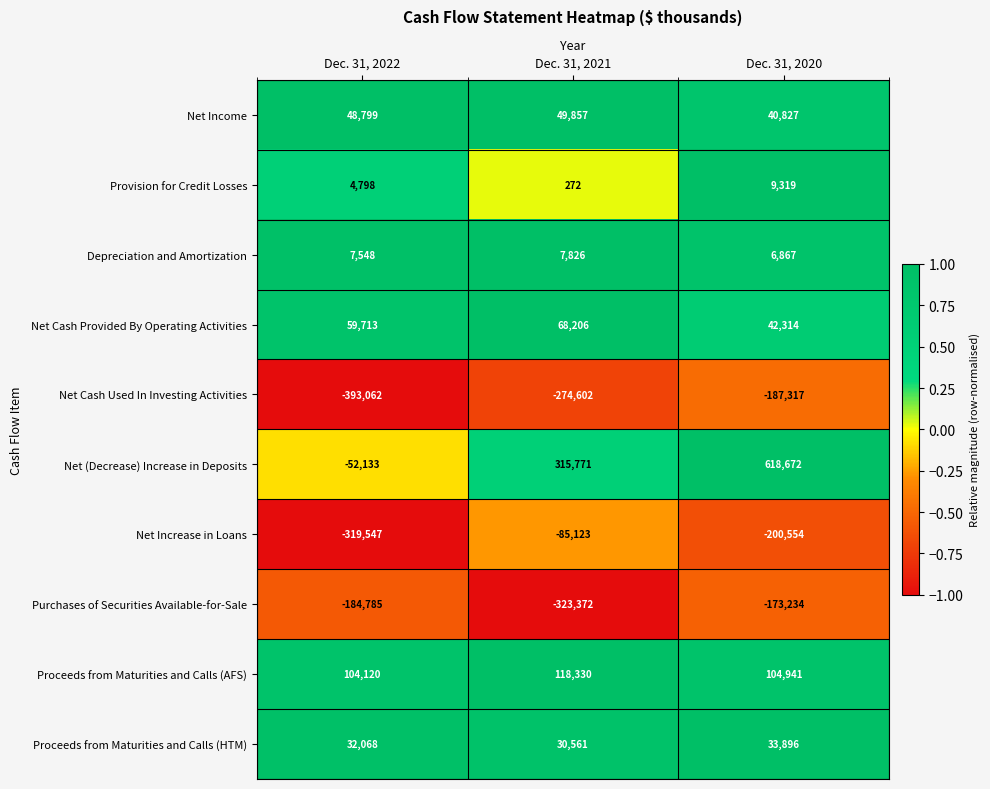

The Depreciation and Amortization series shows 8976 at Dec. 31, 2020. True or false?

False